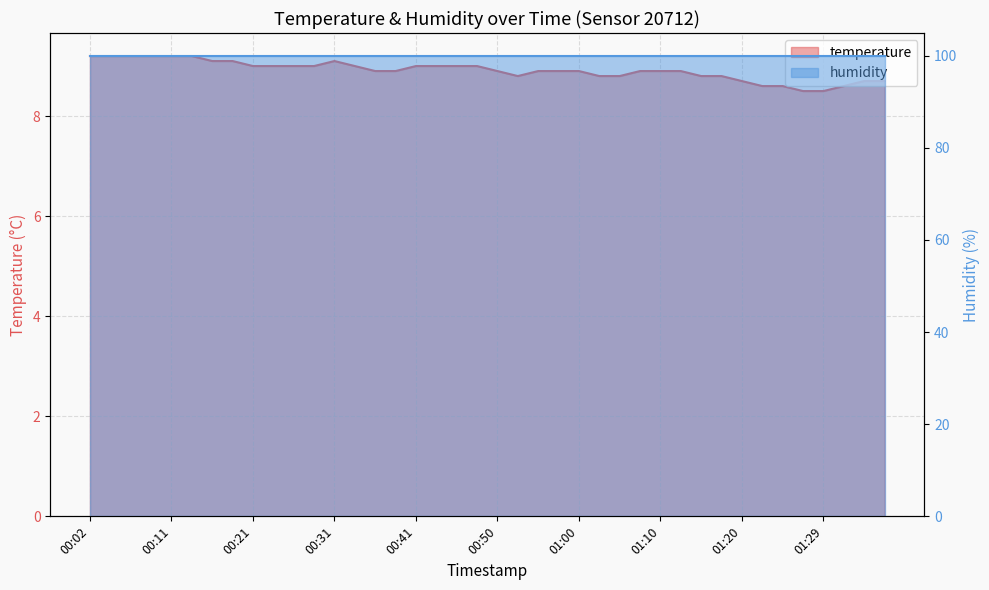

How many points are lower than both their immediate neighbors (excluding endpoints)?

1